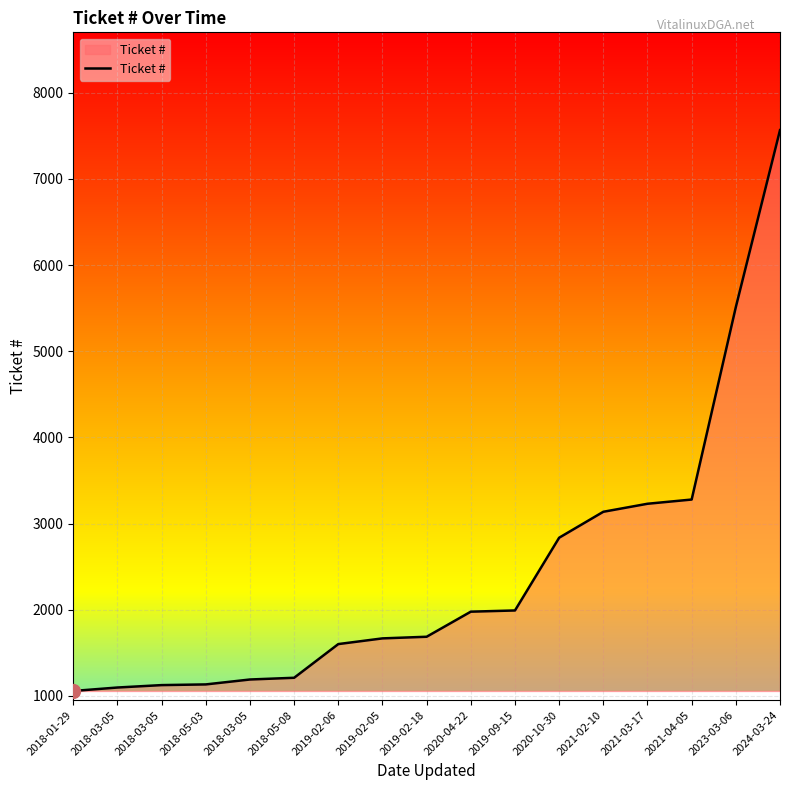

What is the value of the 10th point from the left?

1978